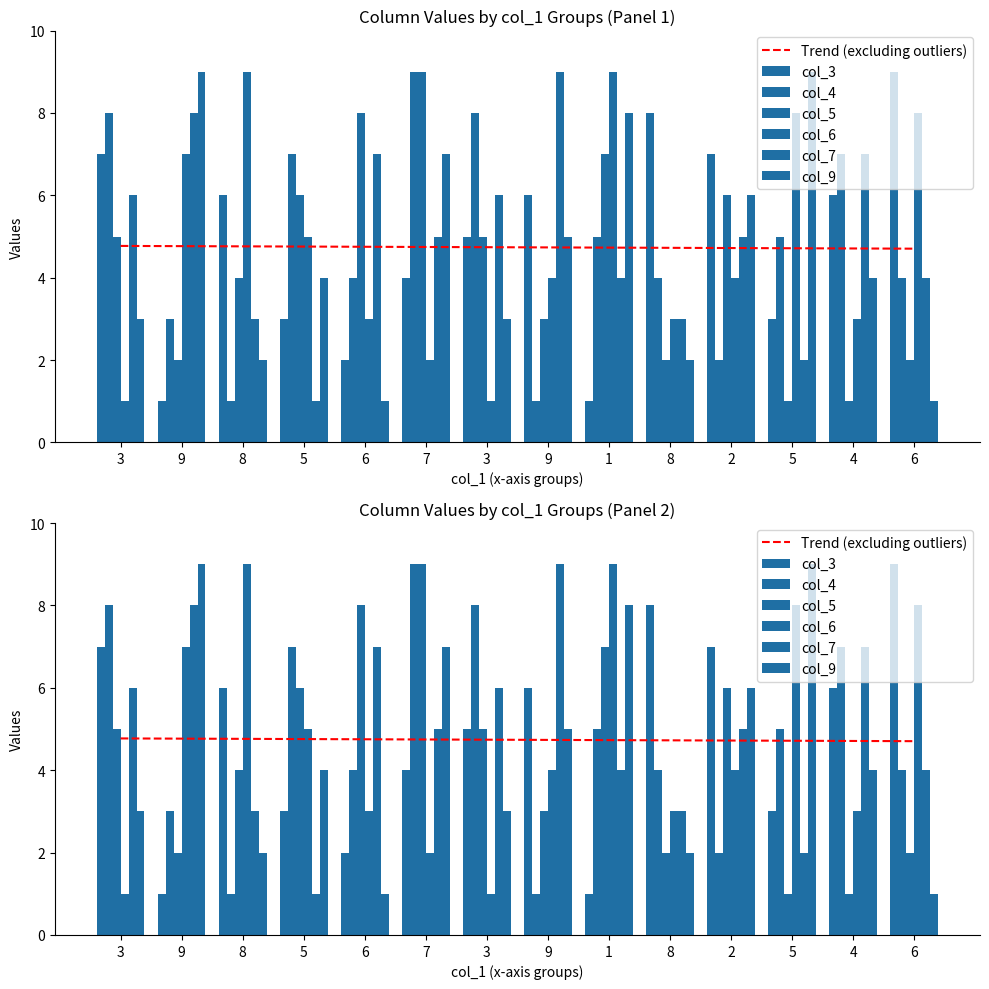

What are all the series names shown in the legend?

col_3, col_4, col_5, col_6, col_7, col_9